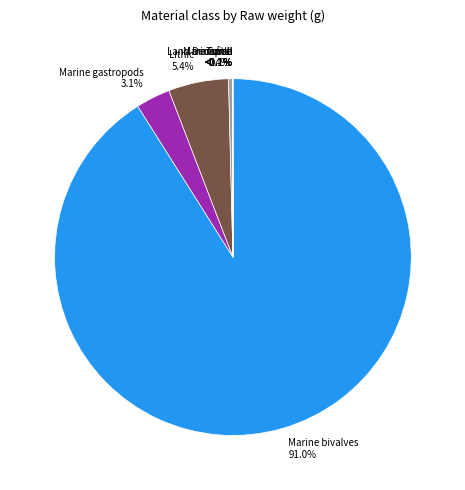

To the nearest percent, what is the difference between the Land mammal and Marine bivalves slice percentages?

91%